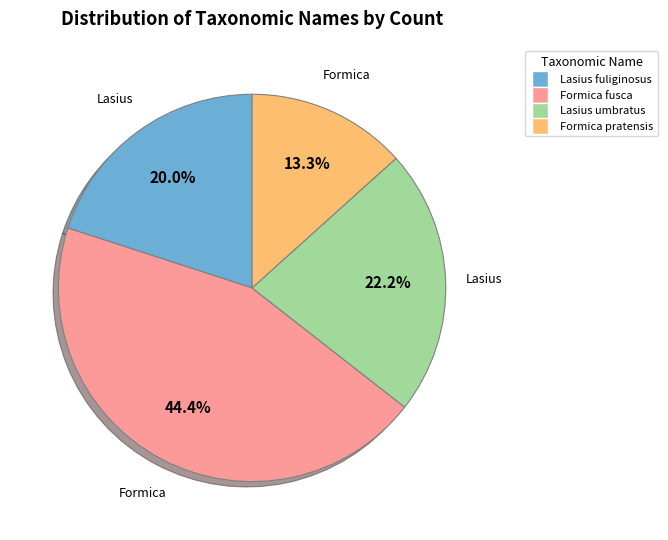

Is it true that Formica fusca is 44% of the pie?

True